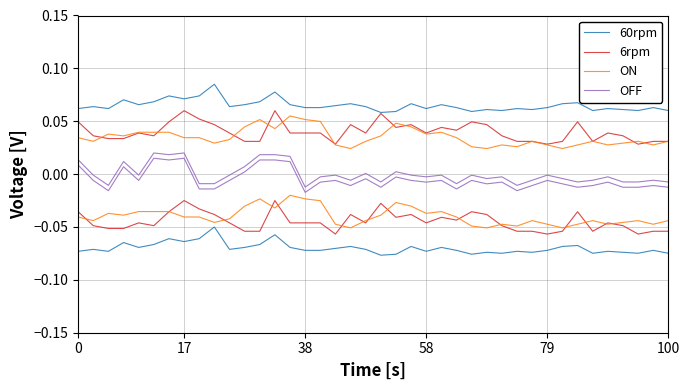

At how many categories does at least one series exceed 0?

40